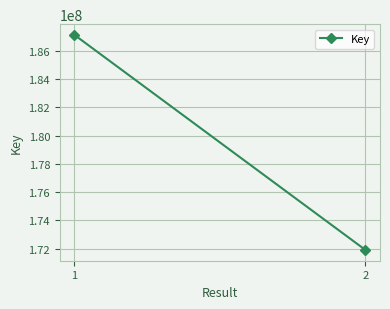

How many values are between 171909239 and 187121506?

2